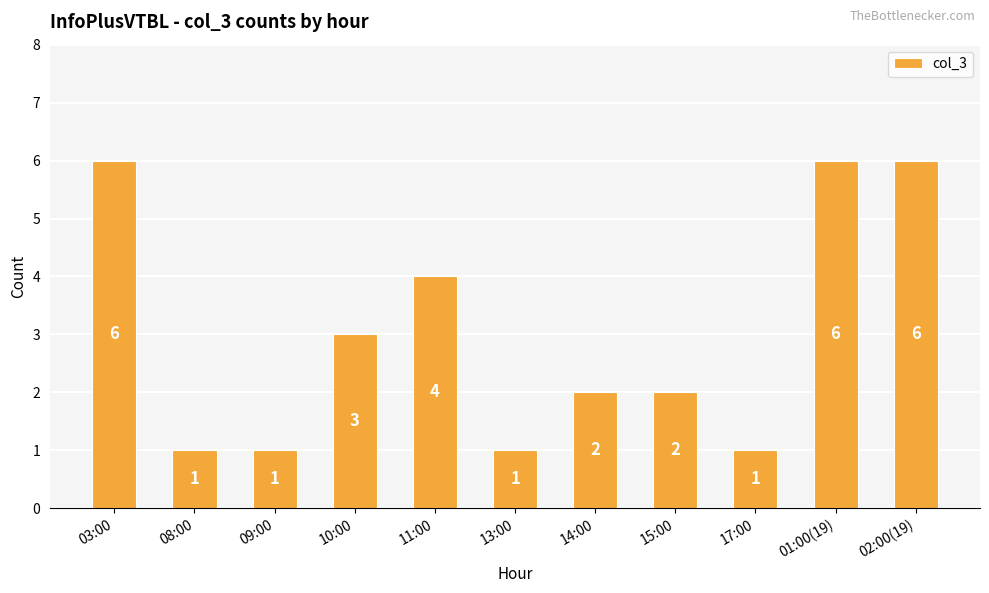

The chart shows a value of 6 at 03:00. True or false?

True